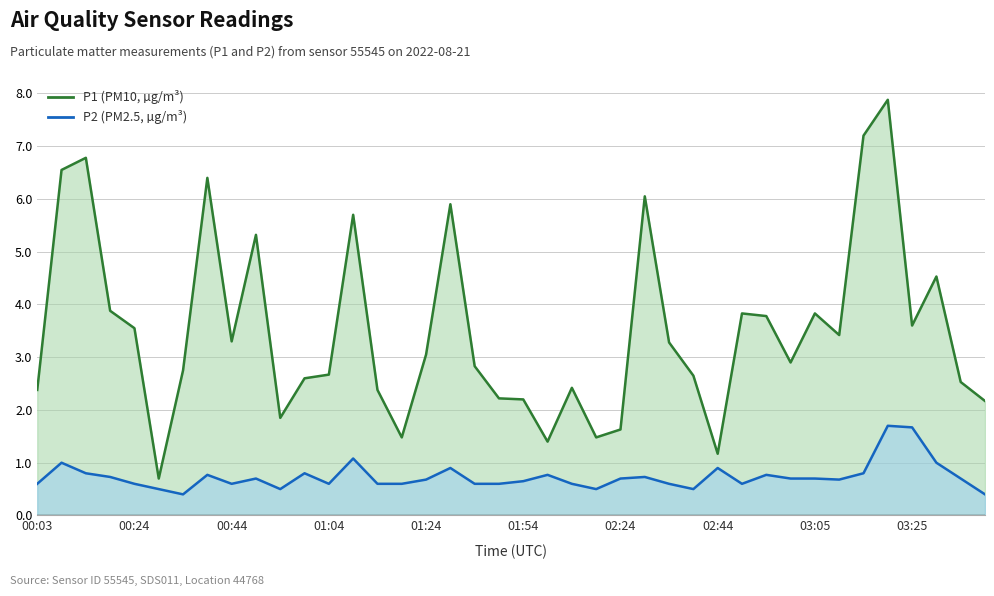

Is it true that P1 (PM10, µg/m³) equals 1.2 at 02:44?

True